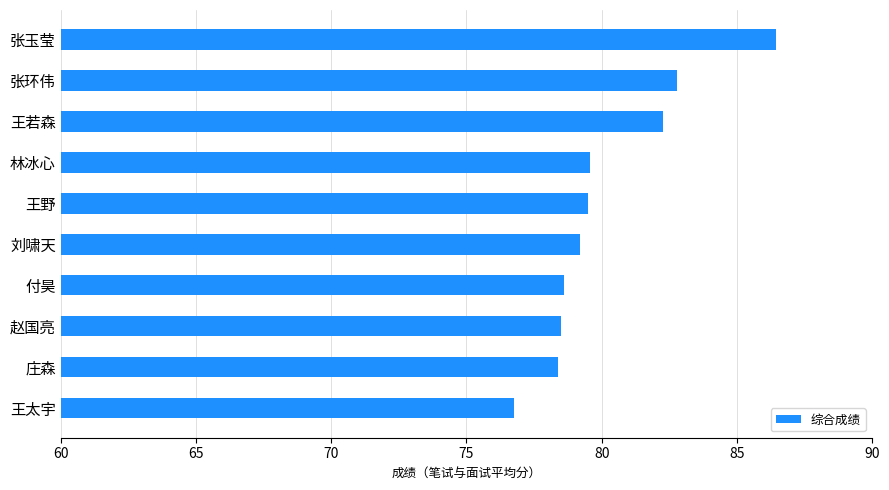

At which category does the chart reach its minimum across all series?

王太宇